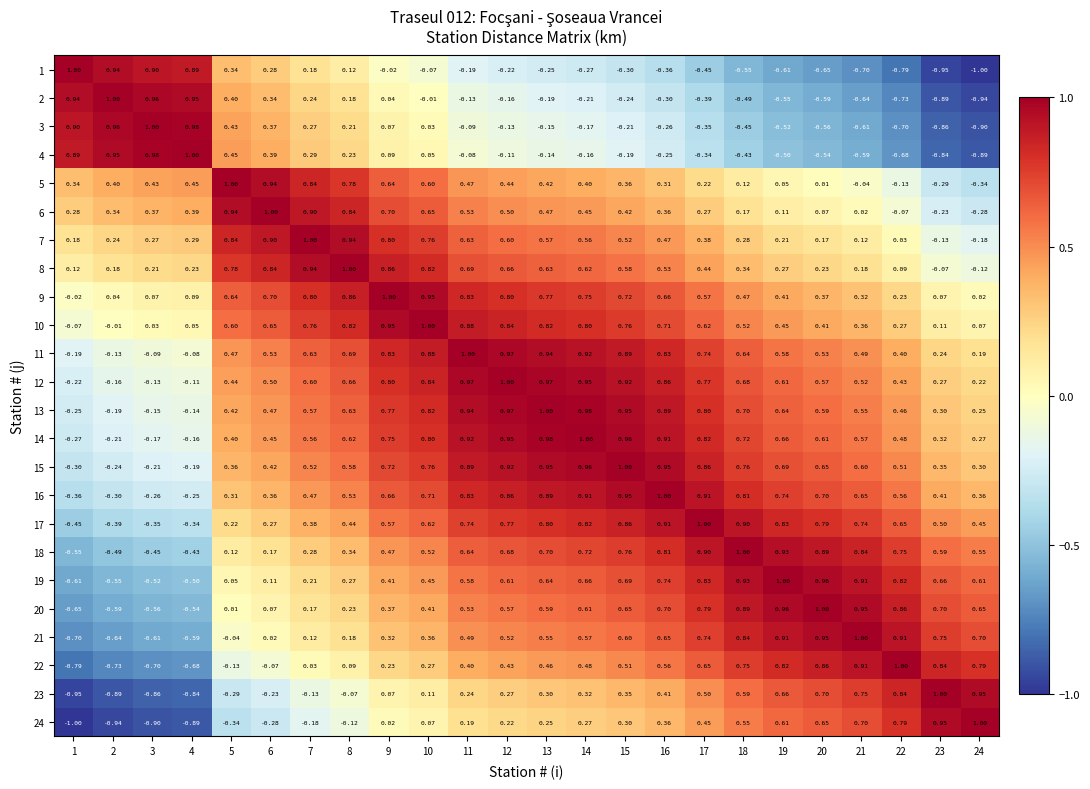

Is the value of 19 at 18 greater than the value of 15 at 16?

No